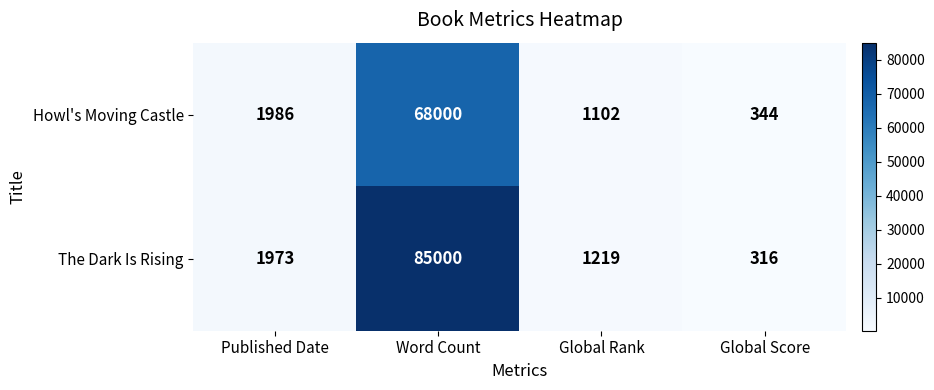

Rank the series at Published Date from lowest to highest value.

The Dark Is Rising, Howl's Moving Castle